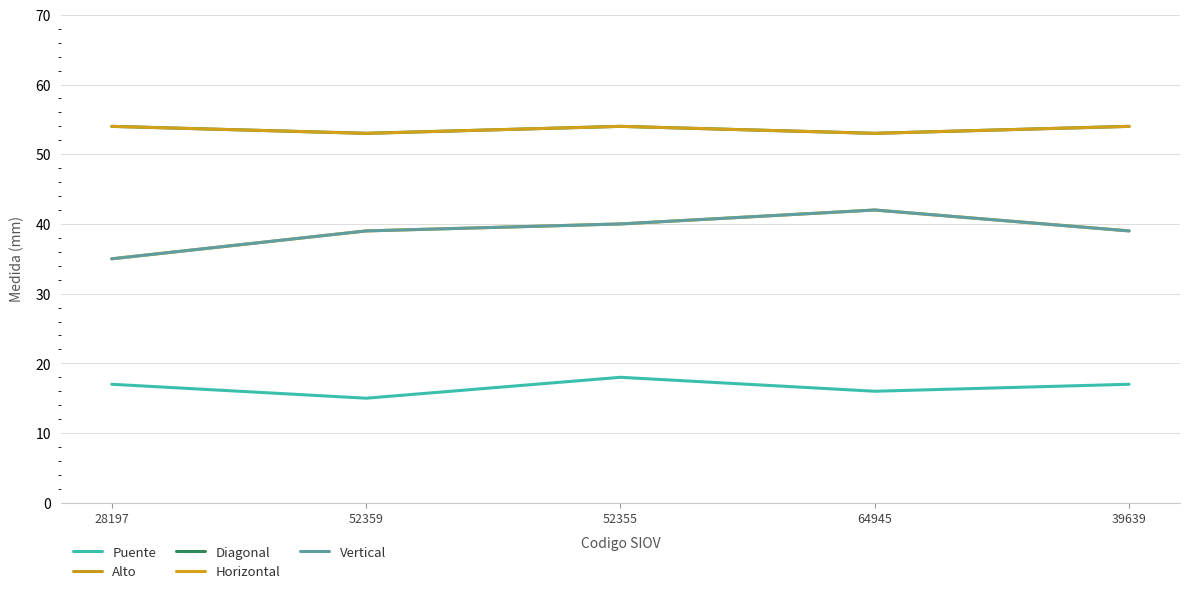

What position from the right is 52359?

4